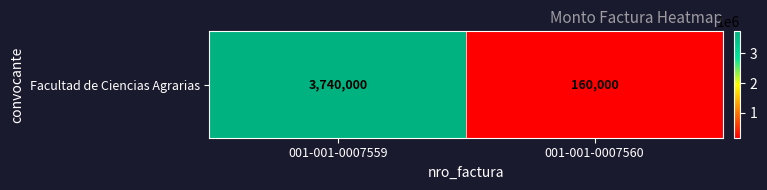

What is the difference between the maximum and minimum values?

3580000